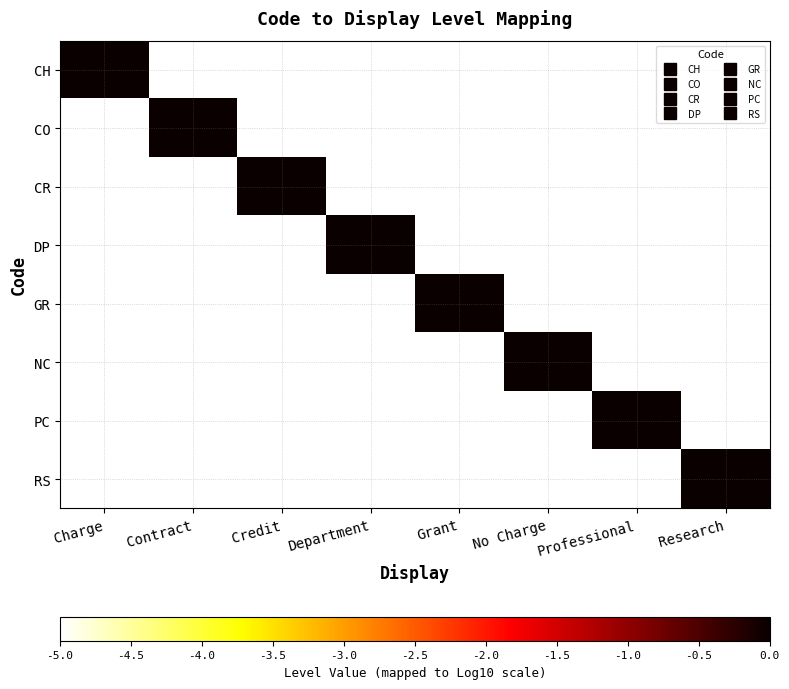

Rank the series at Credit from highest to lowest value.

CR, CH, CO, DP, GR, NC, PC, RS